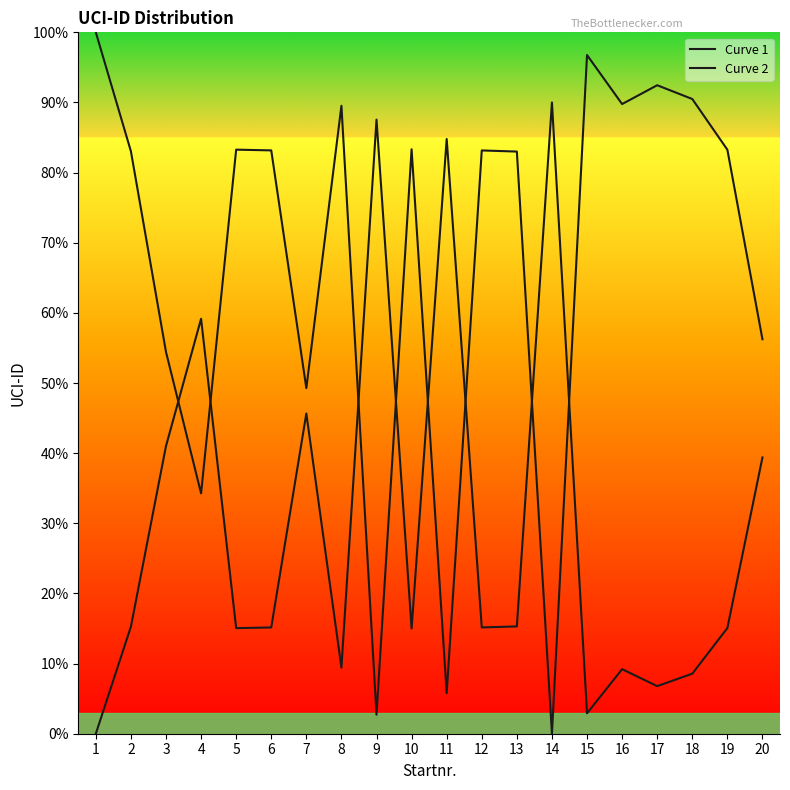

How many intersections are there between Curve 2 and Curve 1?

8